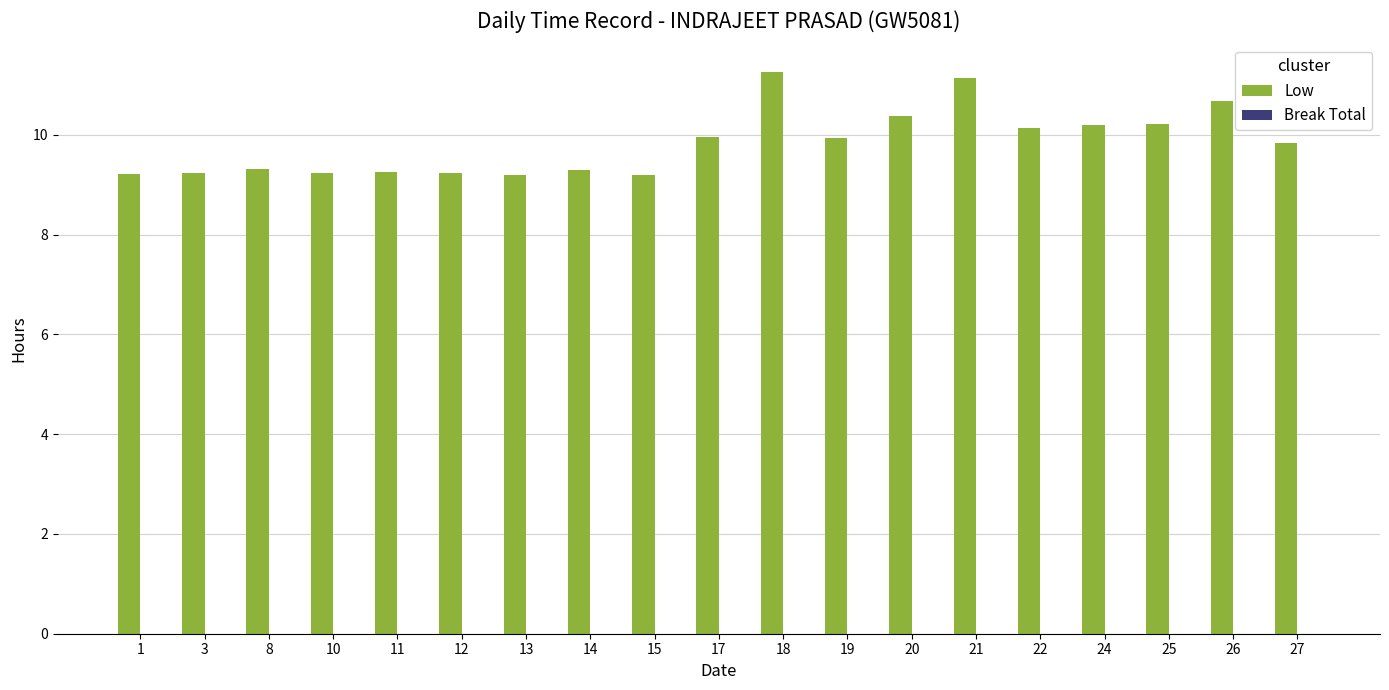

Are the bars grouped side by side (vs. stacked)?

No